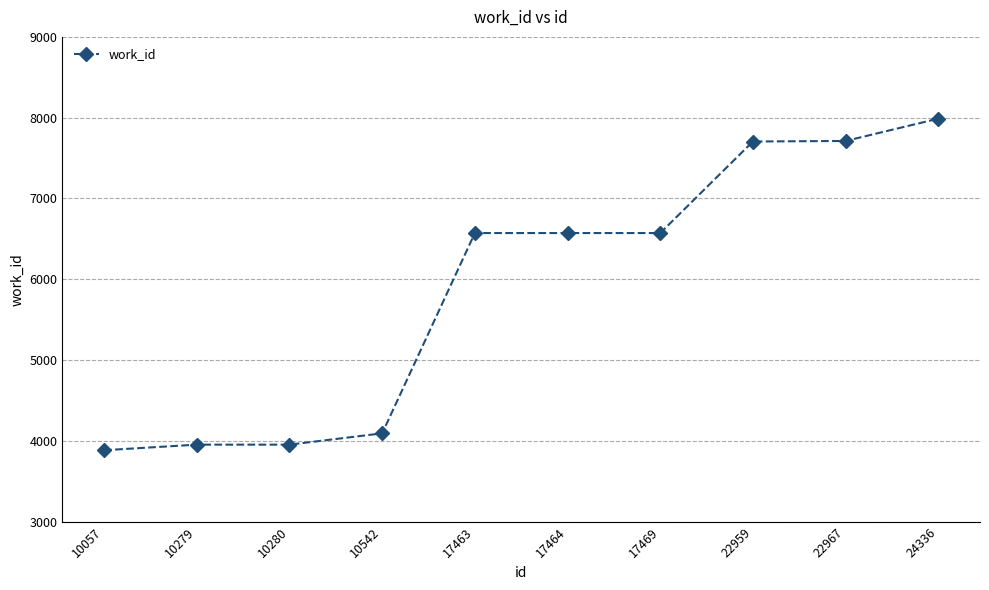

What is the value of the 3rd point from the left?

3953